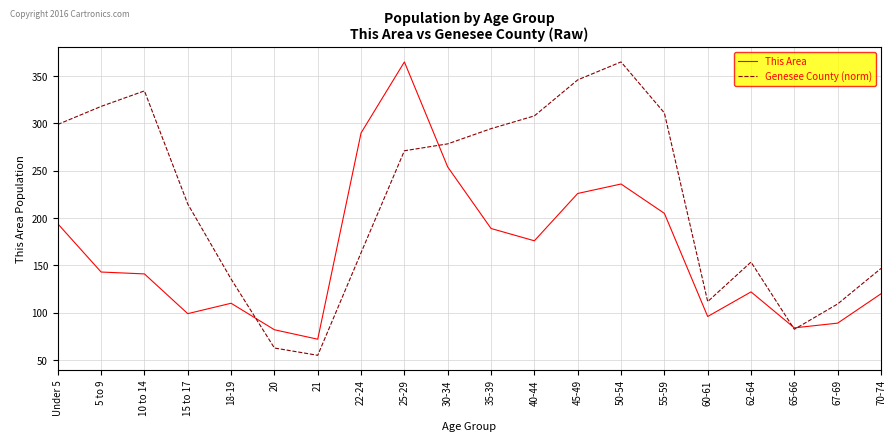

What is the smallest value displayed?

55.0